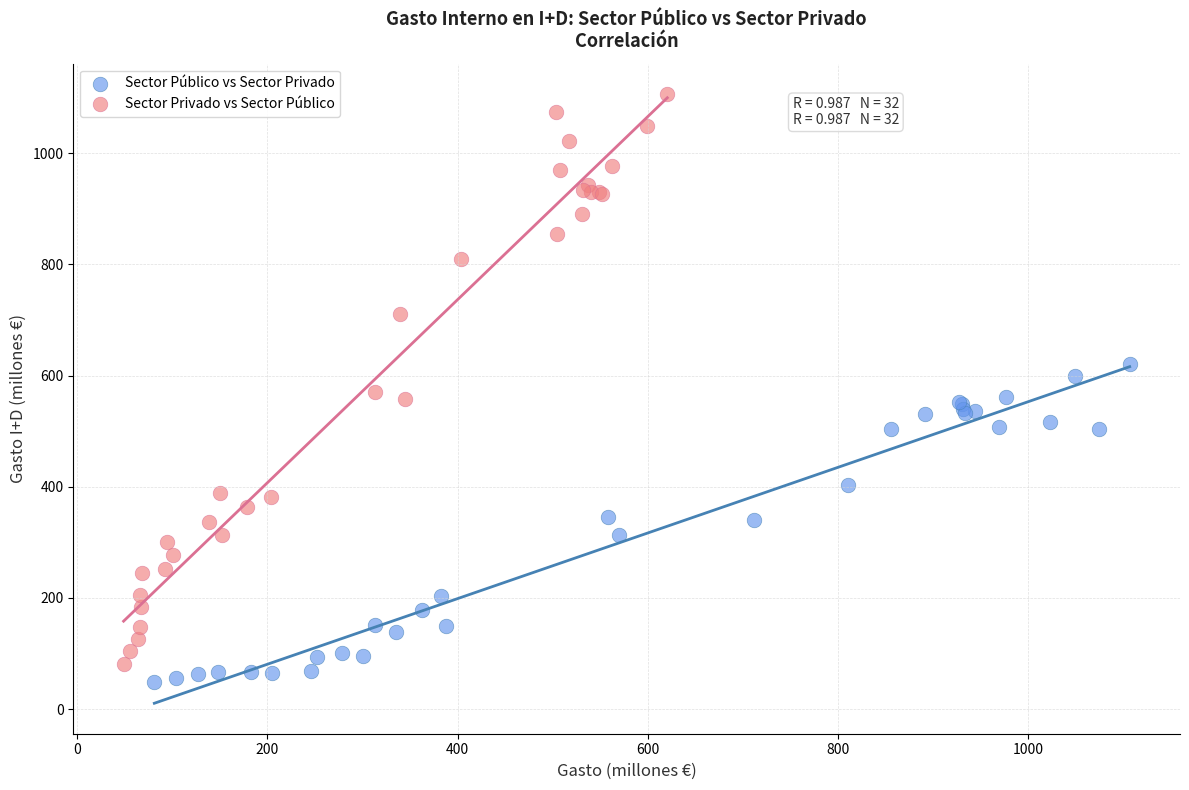

What are all the series names shown in the legend?

Sector Público vs Sector Privado, Sector Privado vs Sector Público